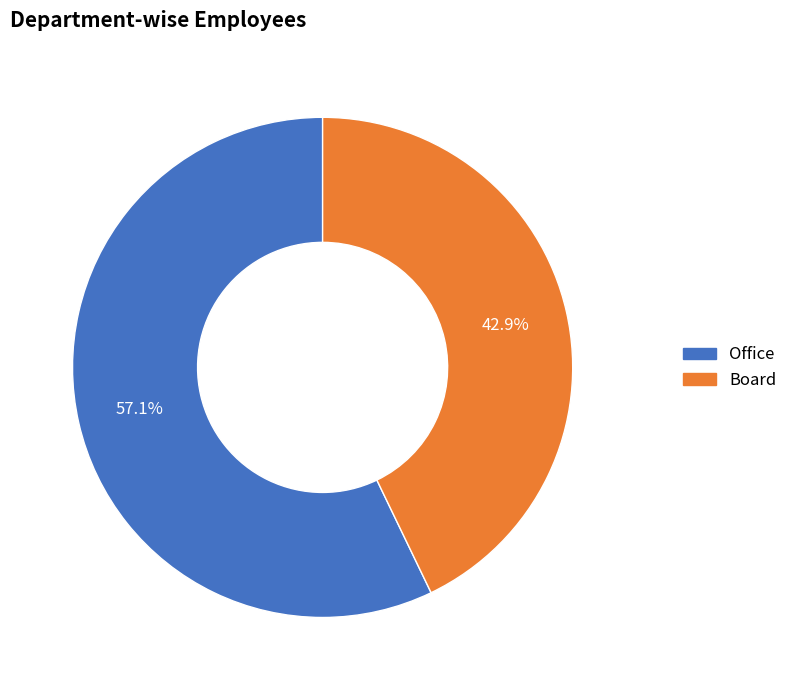

True or false: Office accounts for 57% of the total.

True